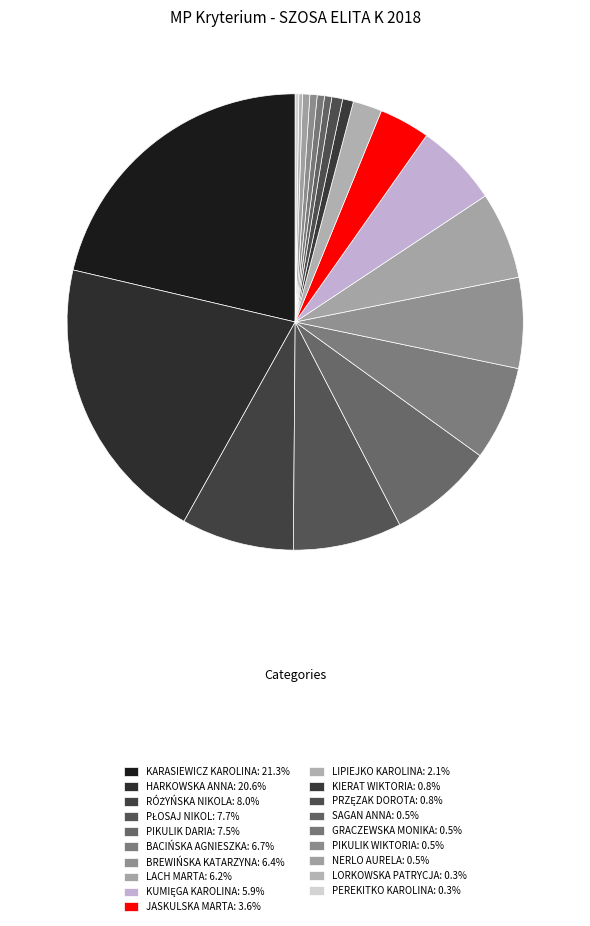

Does any single category account for the majority?

No